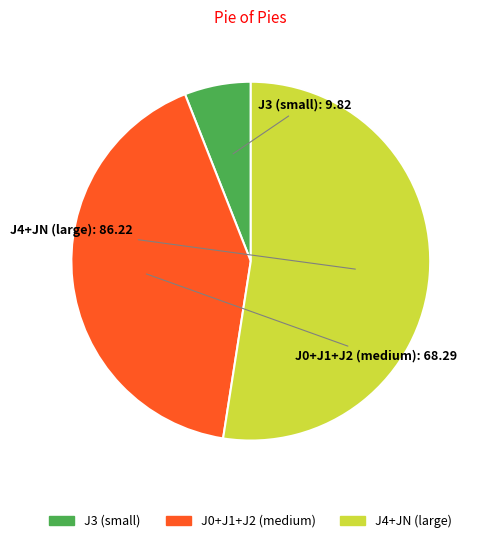

How many slices are in this pie chart?

3